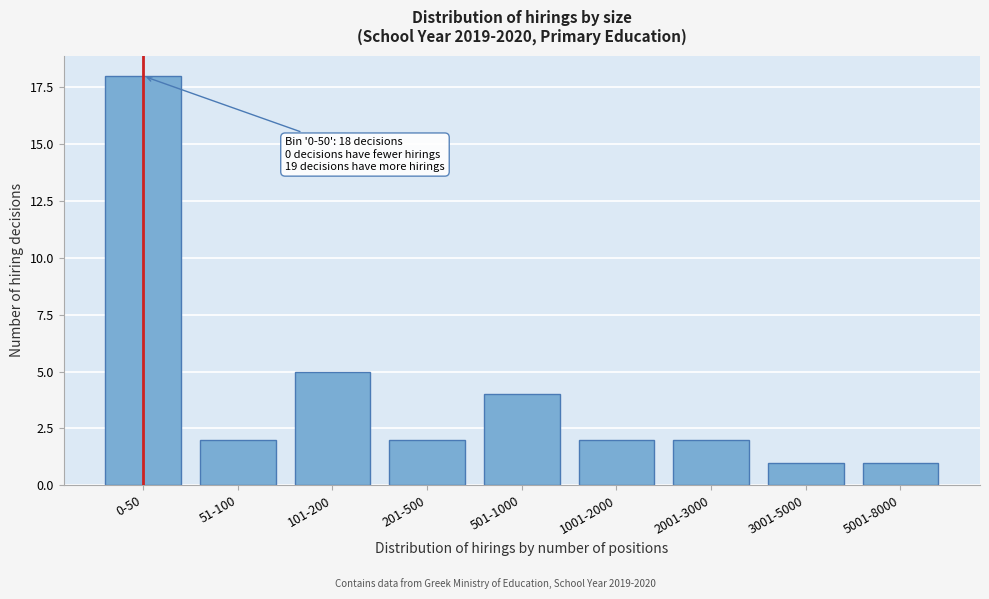

Reading left to right, what are all the values shown in this chart?

0-50=18	51-100=2	101-200=5	201-500=2	501-1000=4	1001-2000=2	2001-3000=2	3001-5000=1	5001-8000=1